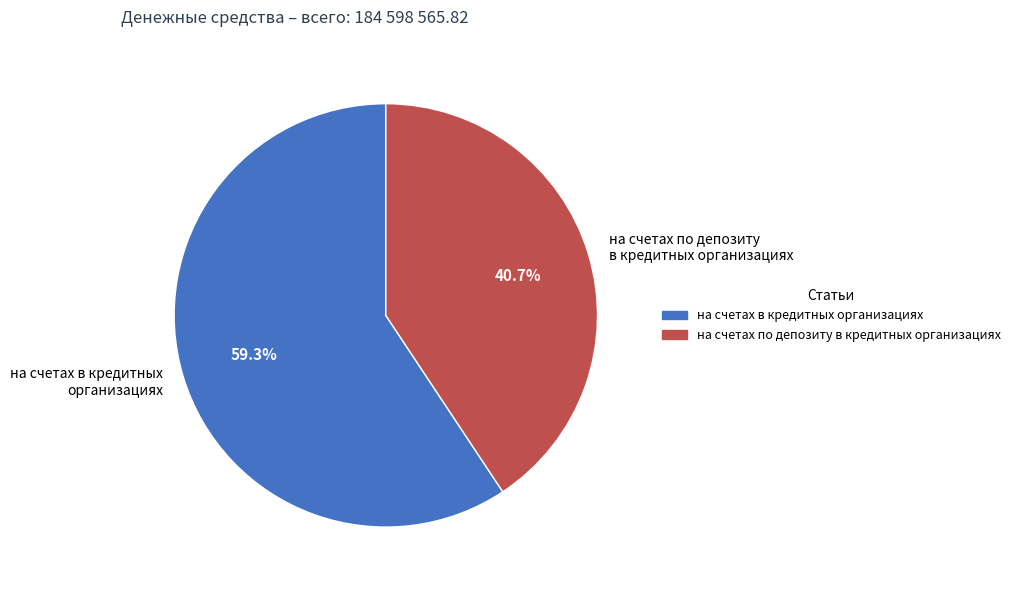

What percentage is the на счетах в кредитных организациях slice, to the nearest percent?

59%